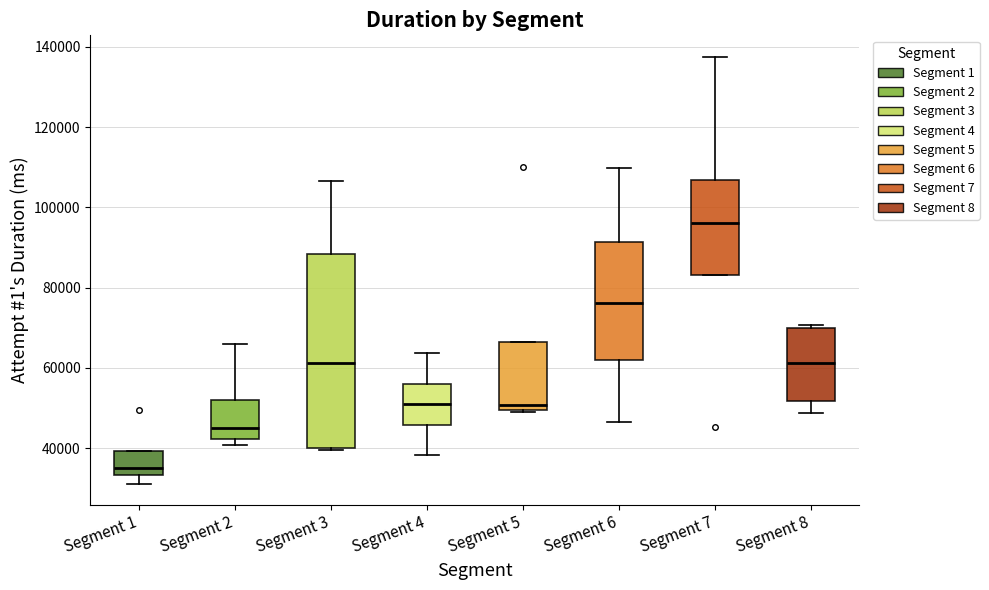

Which box is the tallest, from its lower edge to its upper edge?

Segment 3